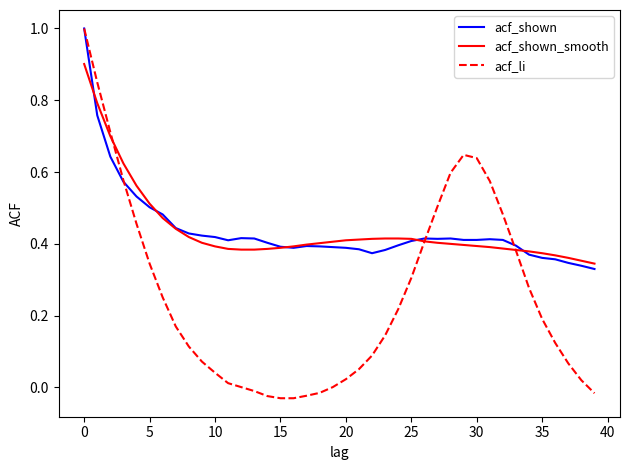

What is the highest value of the acf_li series?

1.0